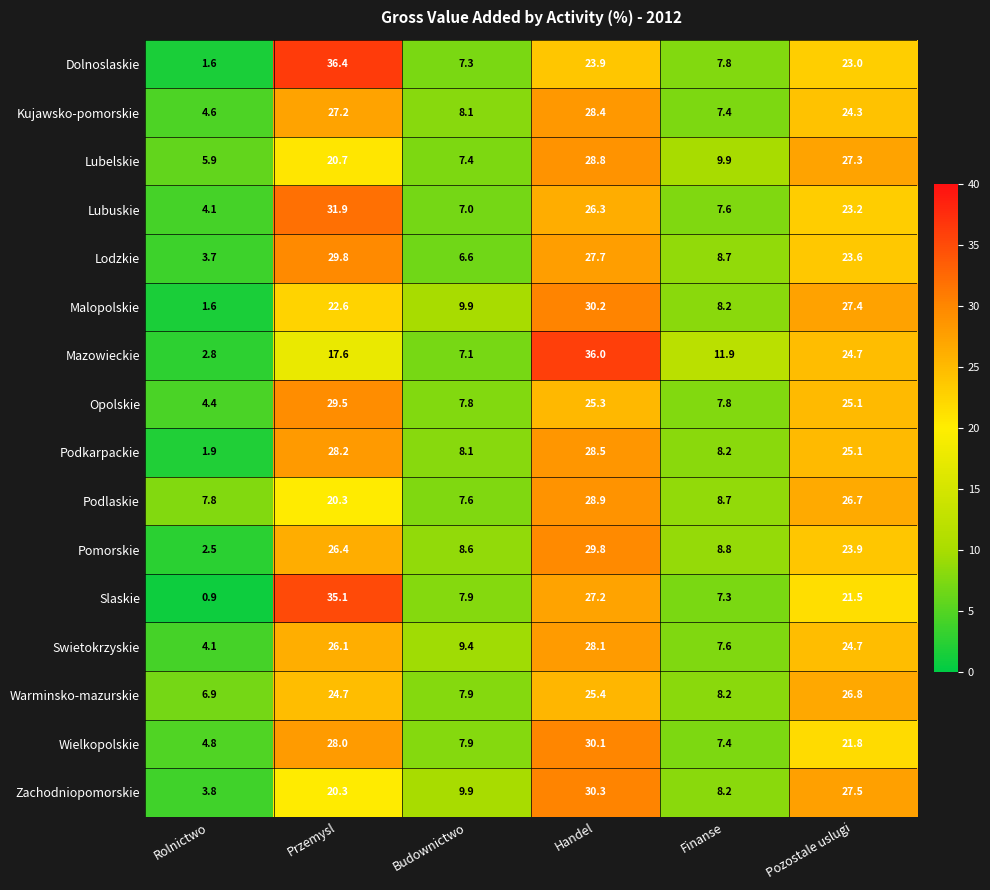

Count the number of categories in the chart.

6